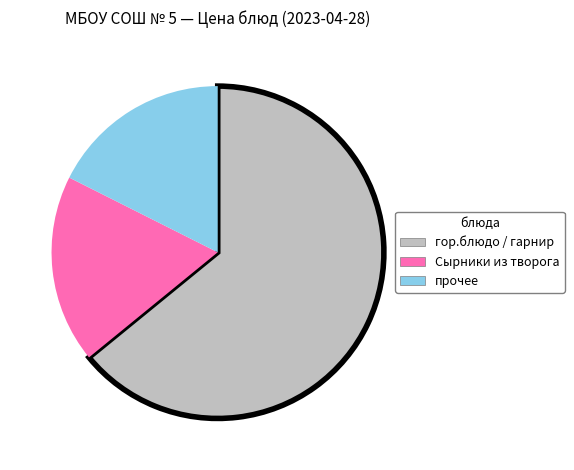

Which category has the biggest portion of the pie?

гор.блюдо / гарнир